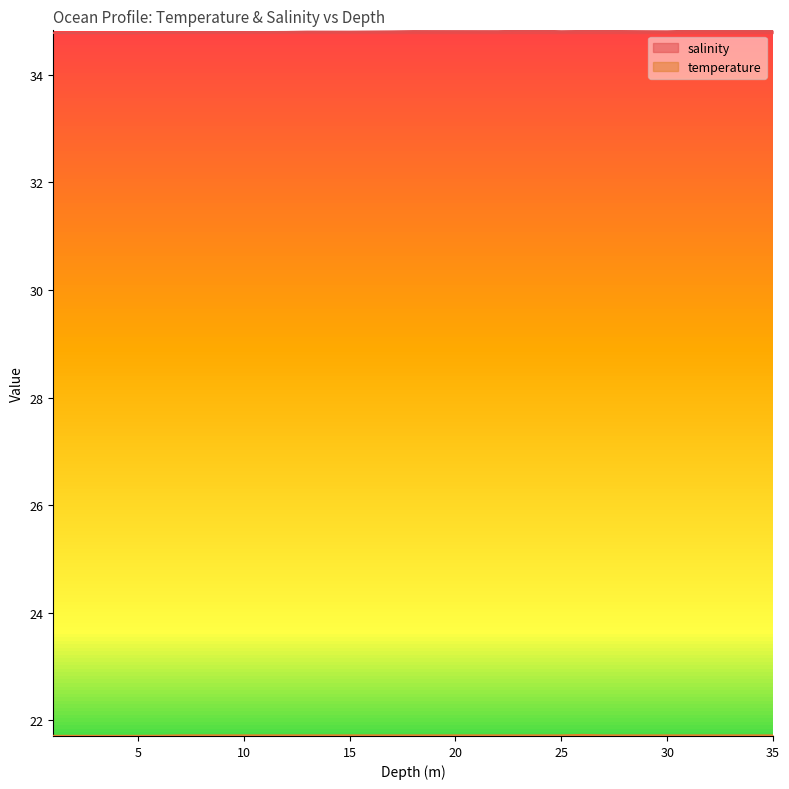

What is the maximum value for salinity?

34.8